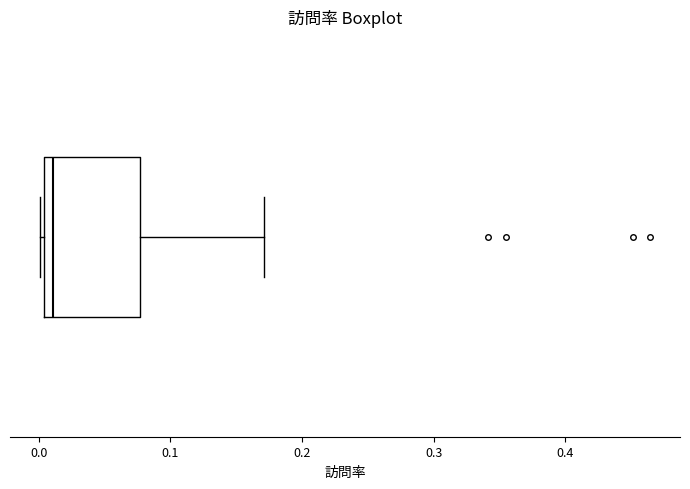

Where is the left edge of the box on the x-axis? The values are not printed on the chart, so give them approximately, as read against the axis.

0.00